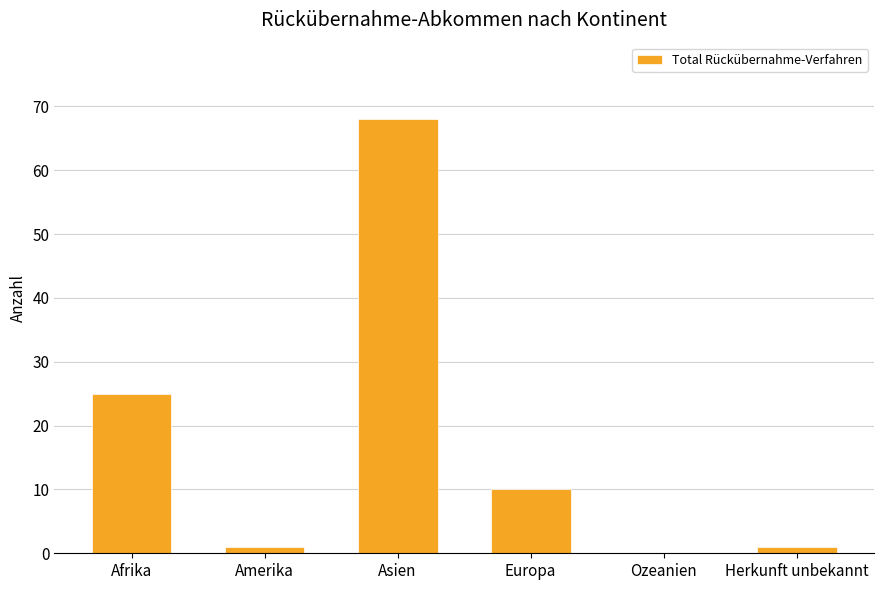

Reading left to right, what are all the values shown in this chart?

25	1	68	10	0	1